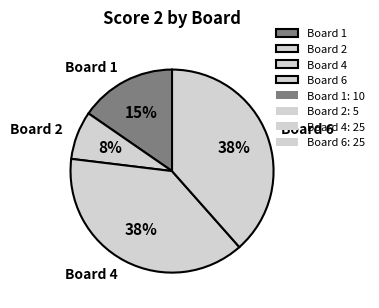

Which slice is the smallest?

Board 2